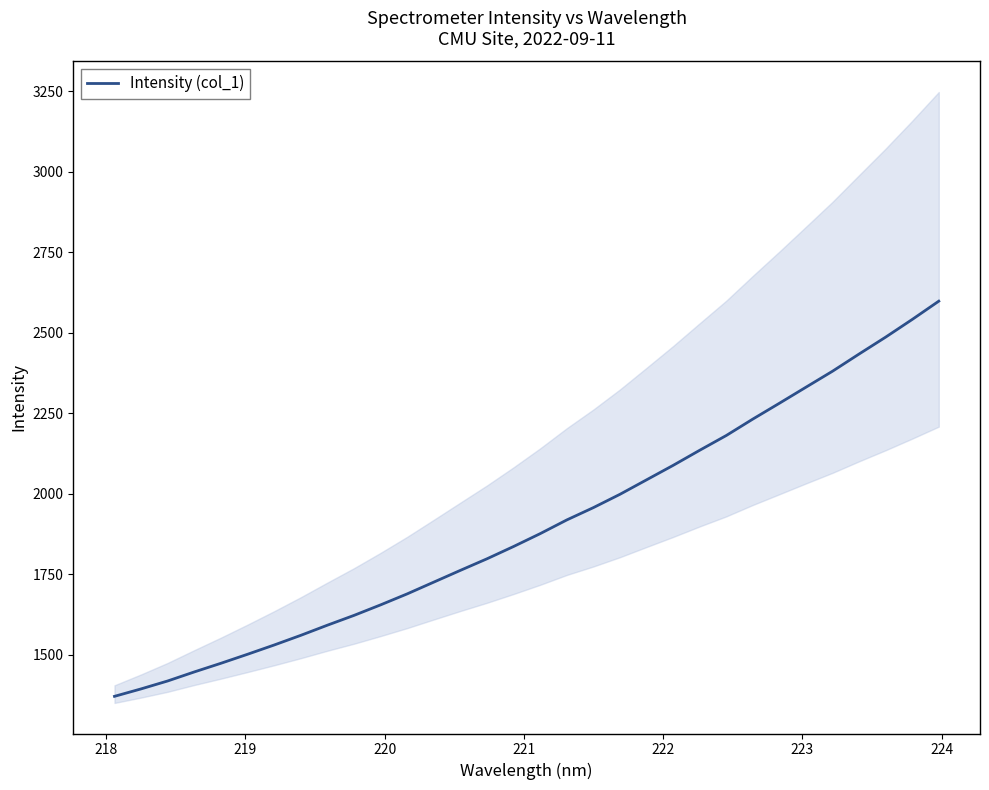

What is the lowest value of the Intensity (col_1) series?

1371.1